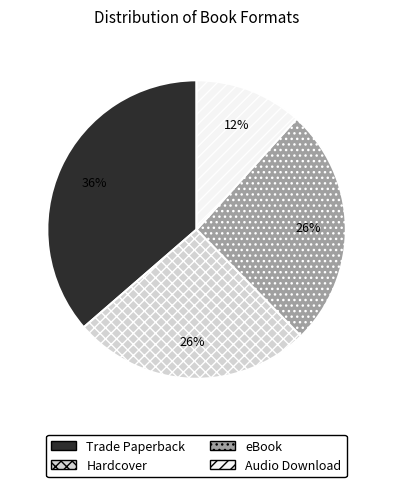

Is it true that Audio Download is 12% of the pie?

True